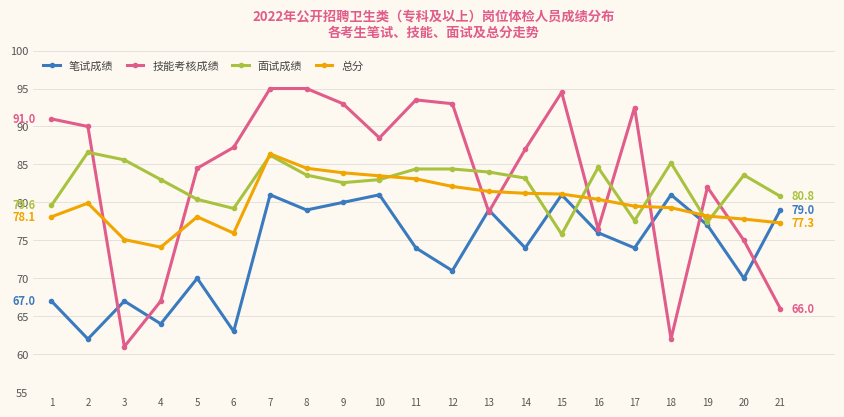

Where is 面试成绩 nearest to the value 81?

21